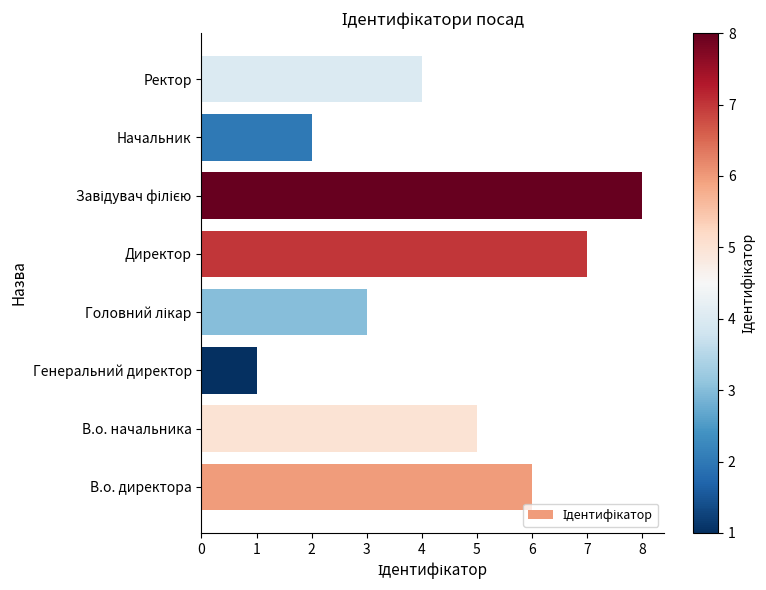

At which label is the value closest to 4?

Ректор